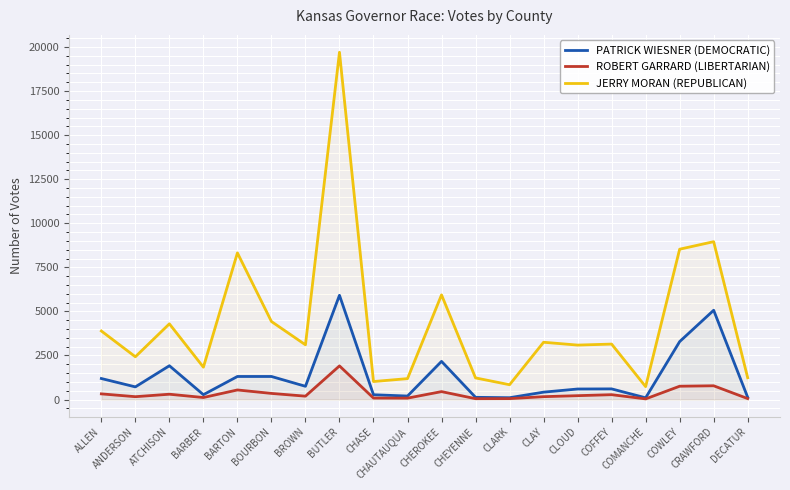

What is the total value across all series at CLAY?

3831